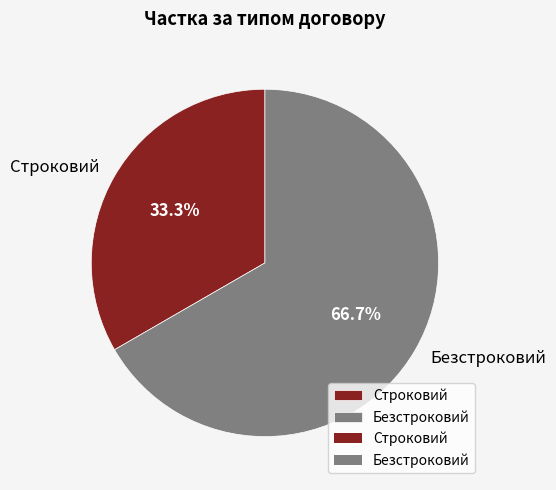

Rank the categories by value from highest to lowest.

Безстроковий, Строковий